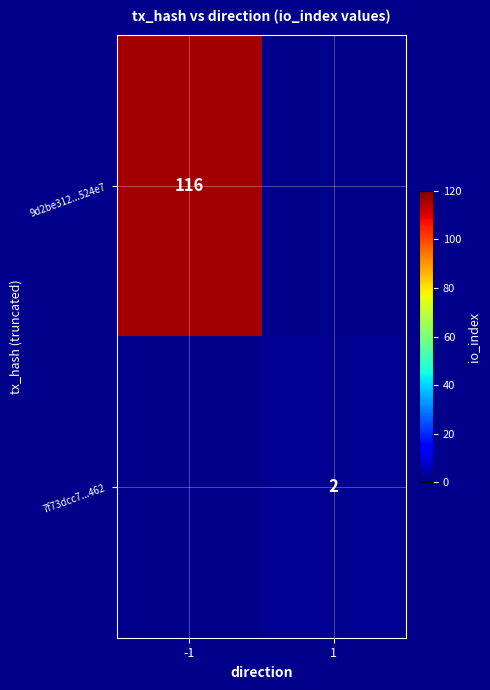

The value of 9d2be312...524e7 at -1 is 27. True or false?

False